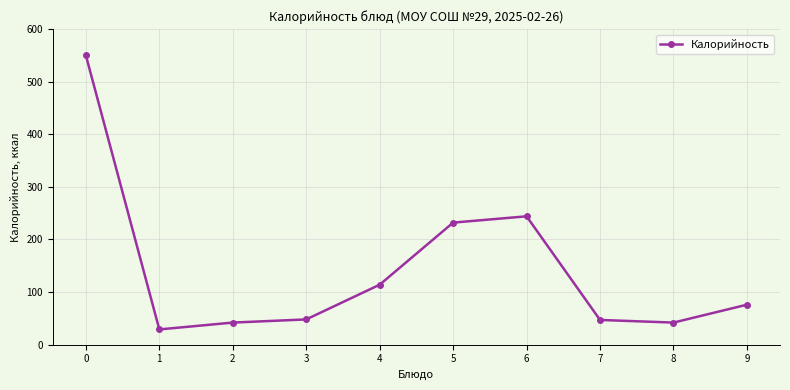

Where is the first local minimum?

1